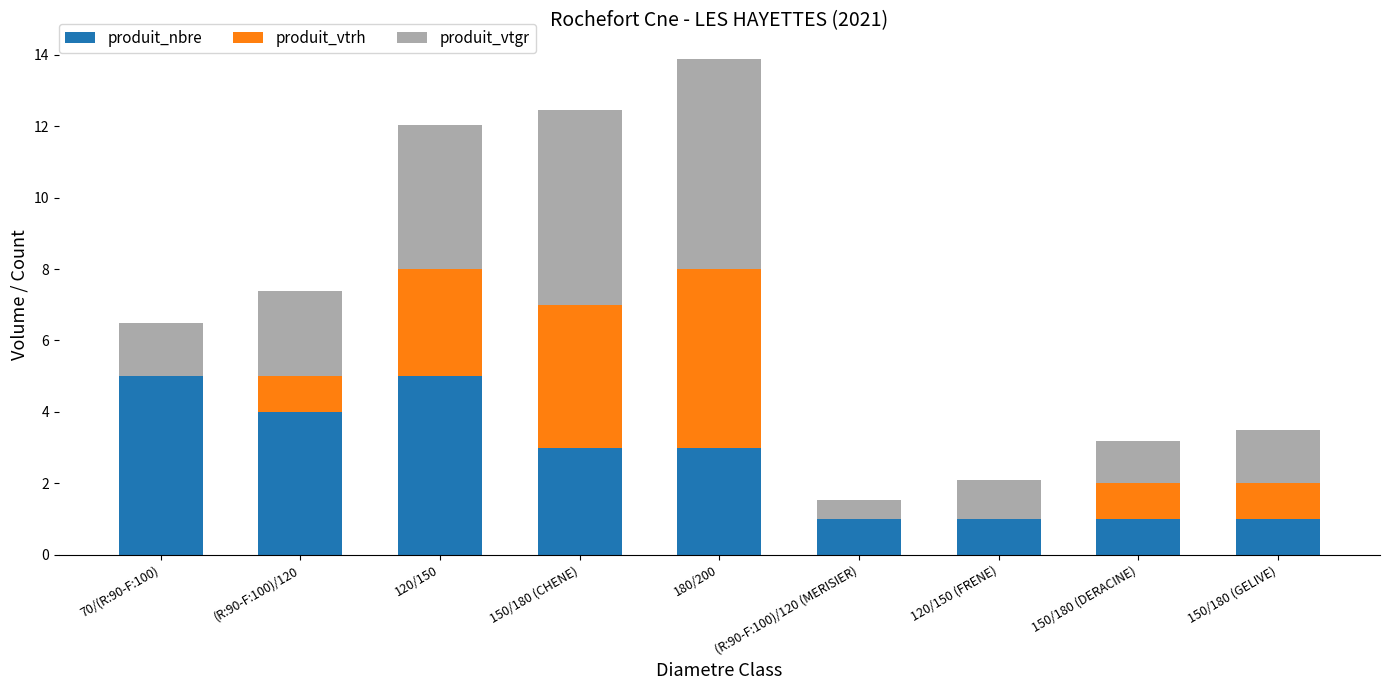

Is it true that produit_nbre equals 8.1 at 120/150?

False